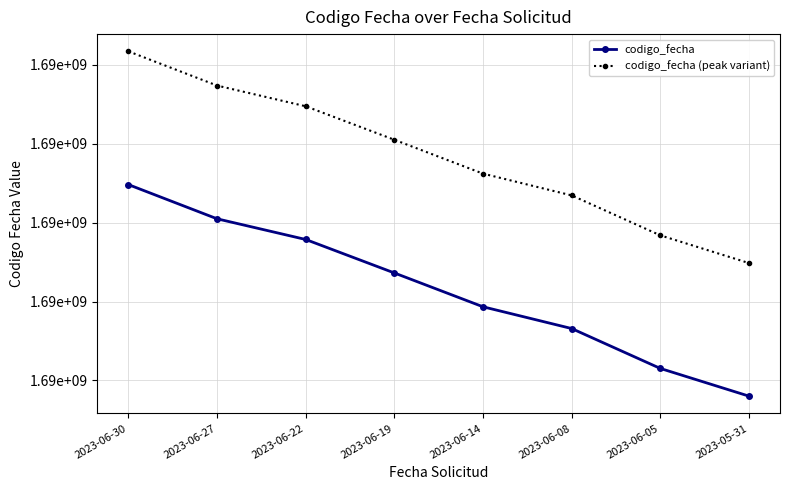

Between 2023-06-22 and 2023-06-05, which is larger?

2023-06-22